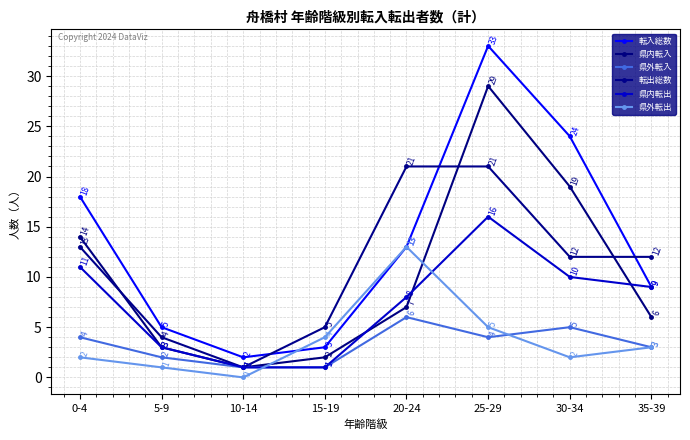

What is the highest value of the 県外転入 series?

6